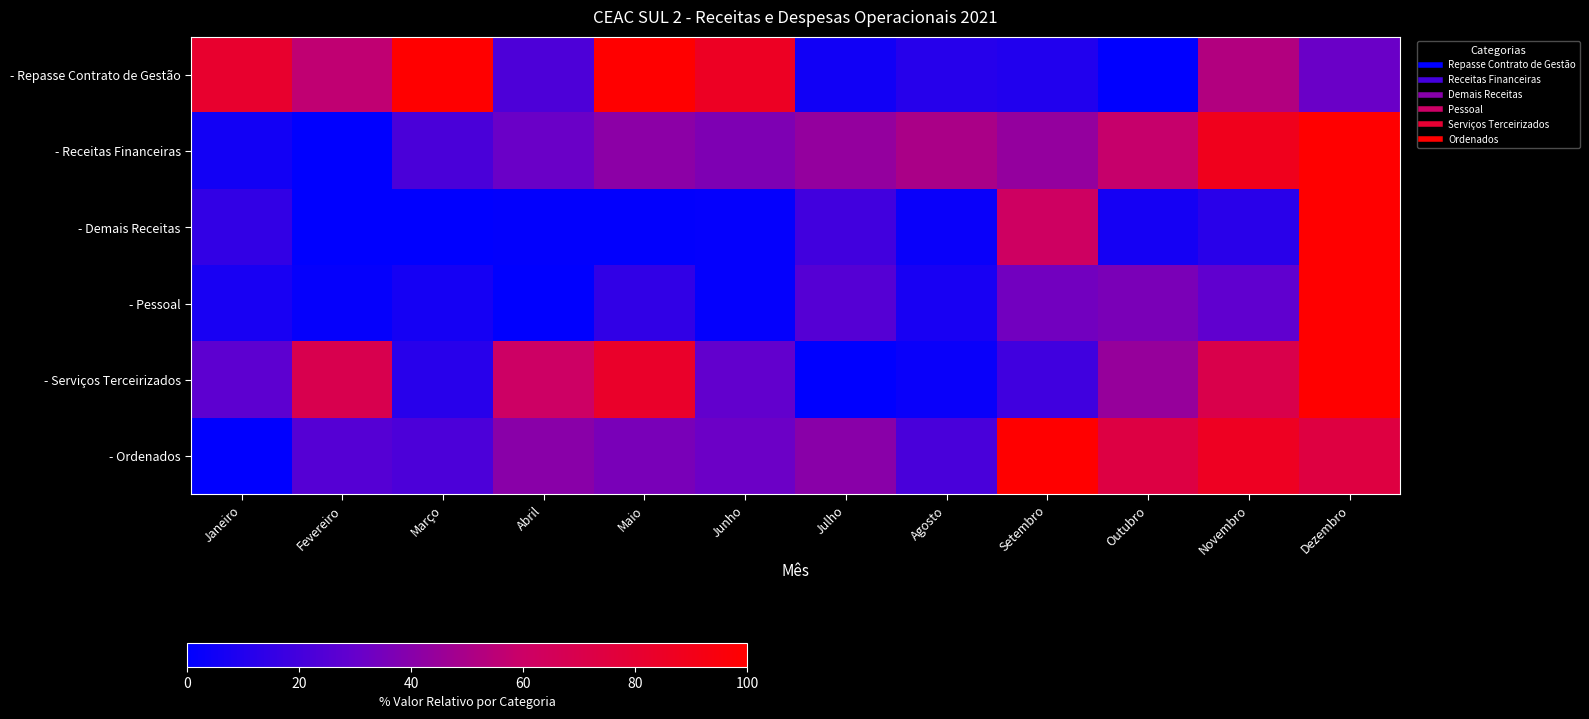

At which category is the sum across all series the highest?

Dezembro